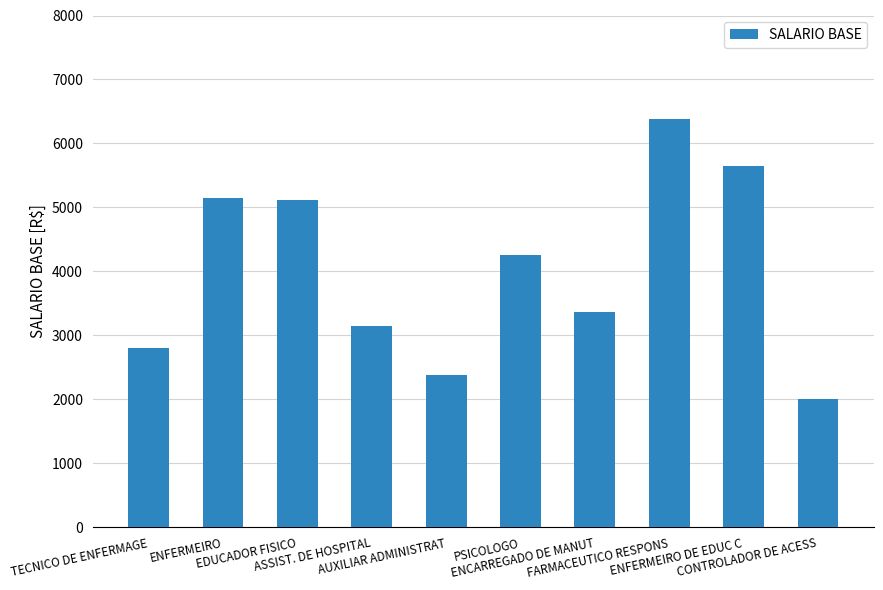

What is the value of the 5th bar from the left?

2377.7